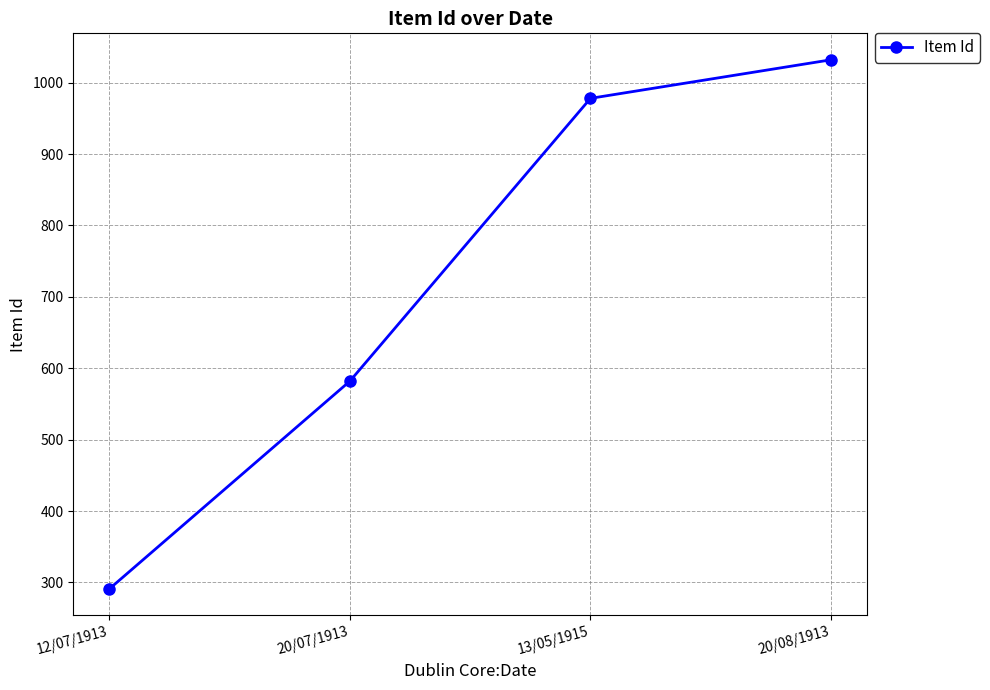

What is the maximum value shown in the chart?

1032